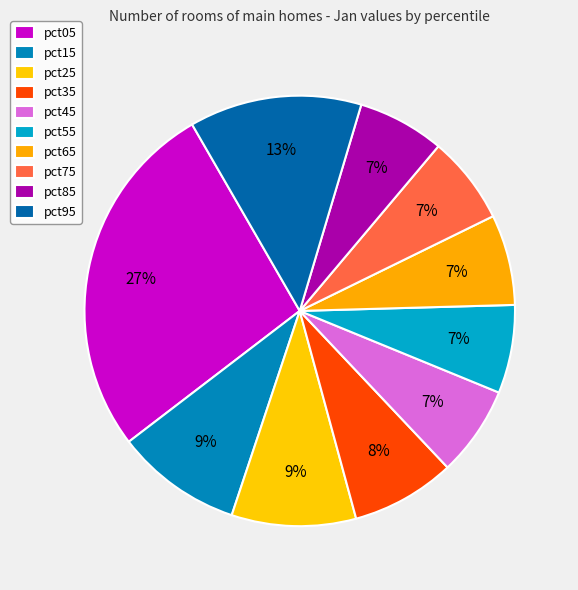

How many segments does this pie chart have?

10